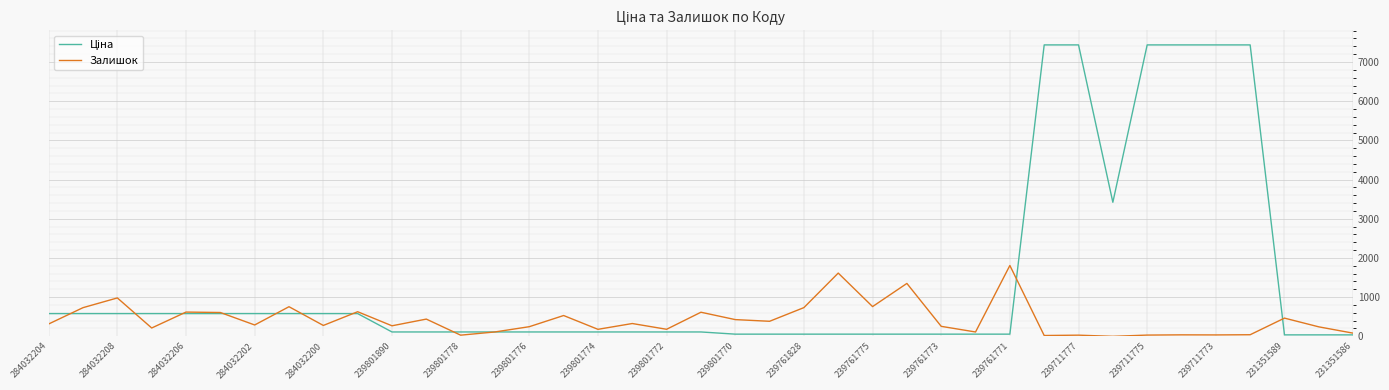

What is the greatest value displayed?

7436.2